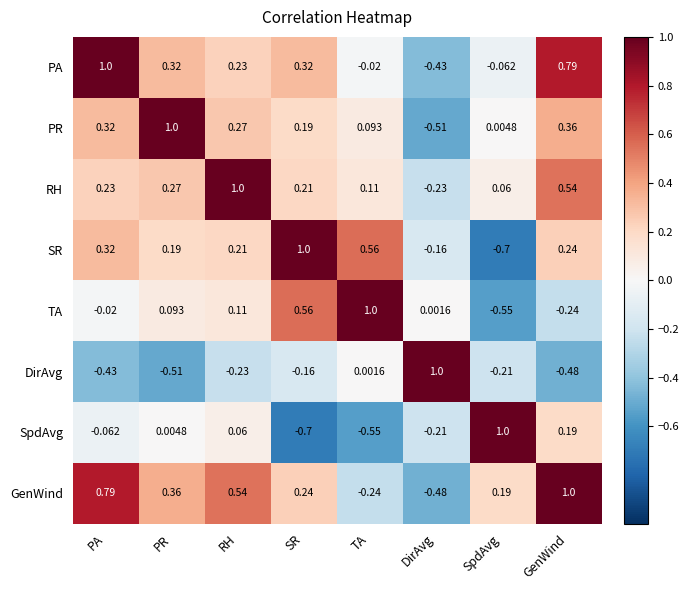

At SR, list the series in order from largest to smallest.

SR, TA, PA, GenWind, RH, PR, DirAvg, SpdAvg